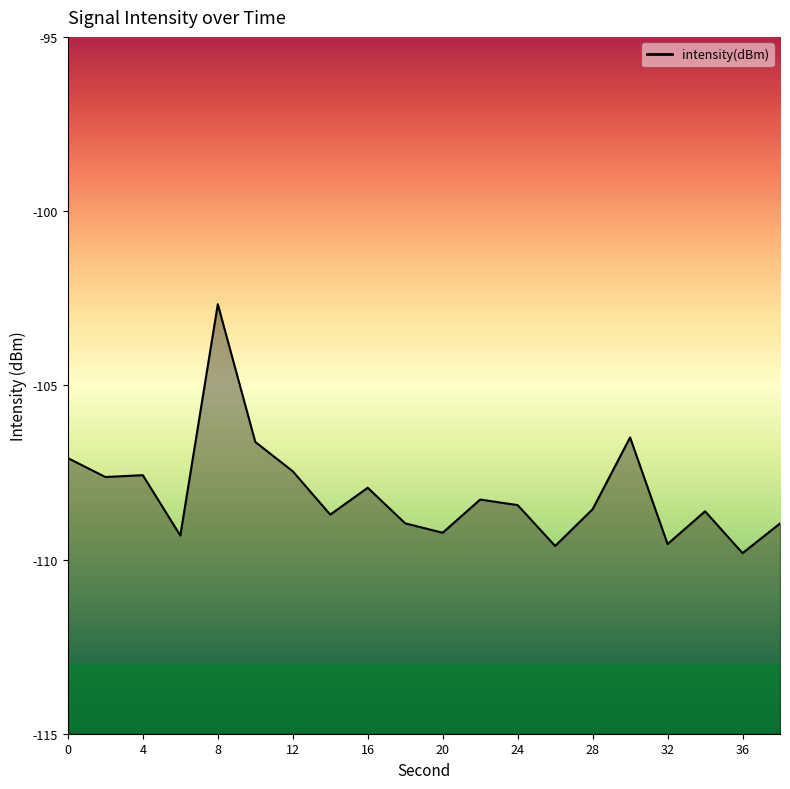

Rank the categories by value from highest to lowest.

8, 30, 10, 0, 12, 4, 2, 16, 22, 24, 28, 34, 14, 18, 38, 20, 6, 32, 26, 36